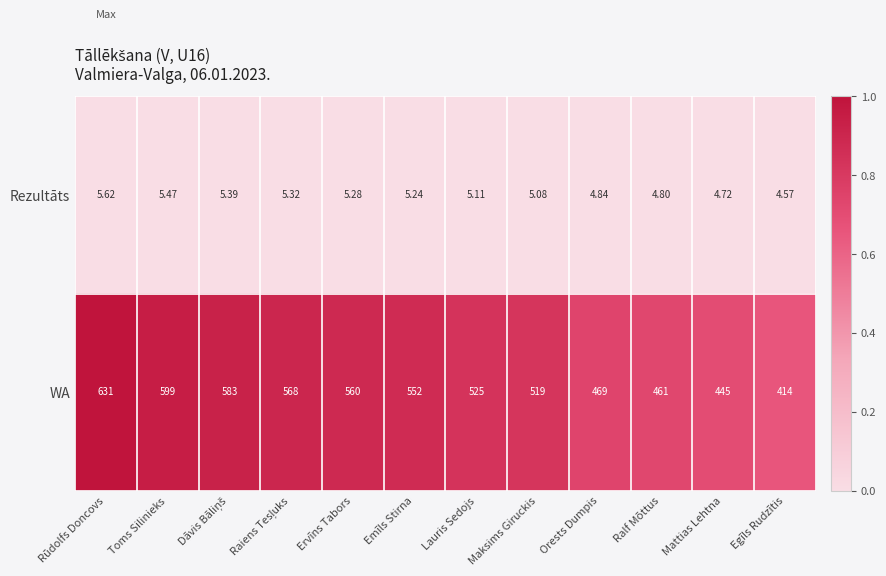

Which series has the largest range (max minus min)?

WA